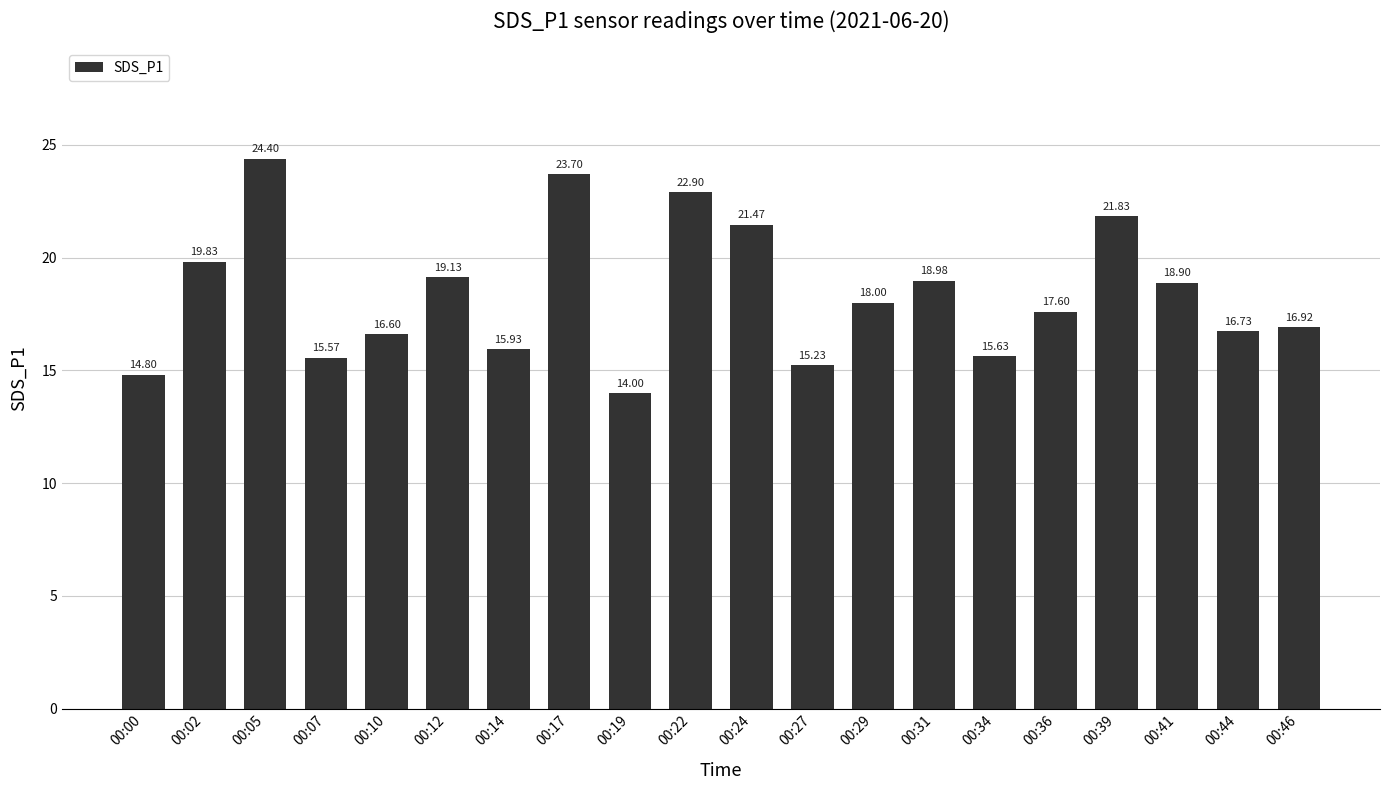

Reading right to left, what are all the values shown in this chart?

16.9	16.7	18.9	21.8	17.6	15.6	19.0	18.0	15.2	21.5	22.9	14.0	23.7	15.9	19.1	16.6	15.6	24.4	19.8	14.8